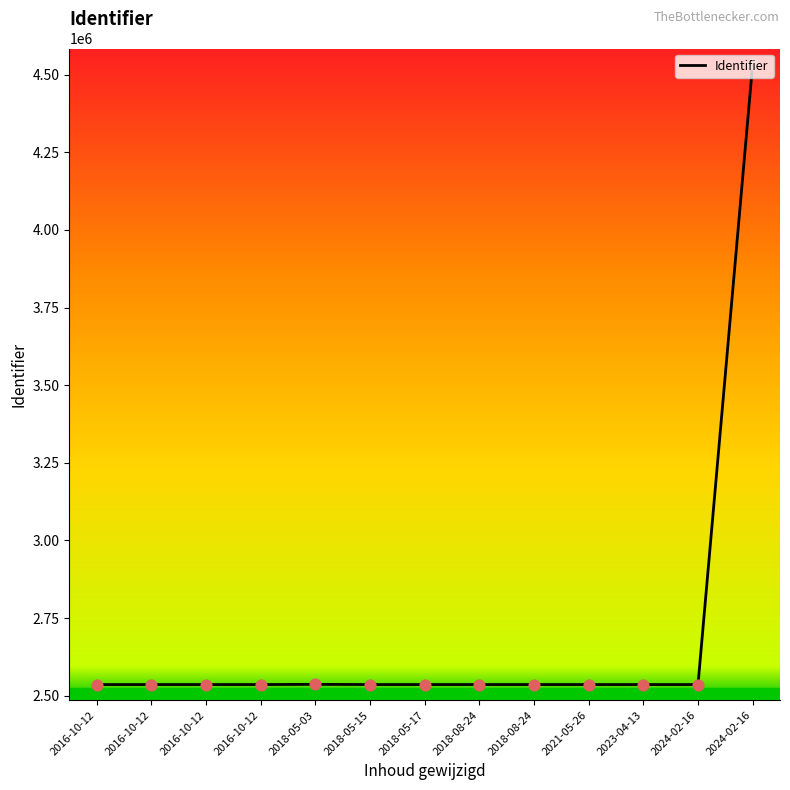

Between 2016-10-12 and 2016-10-12, which is larger?

2016-10-12